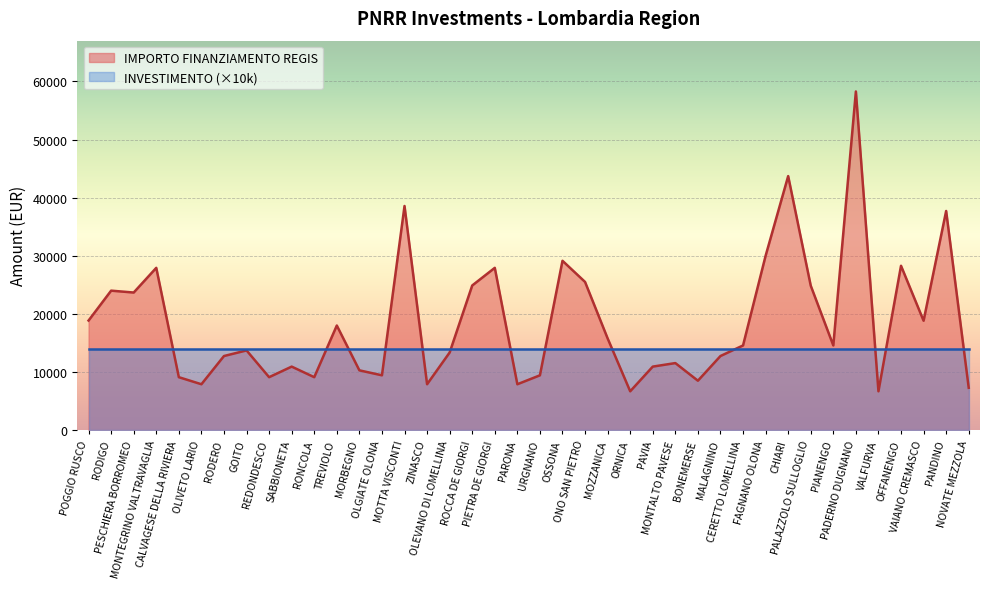

What is the change in value from ROCCA DE GIORGI to OSSONA?

+4249